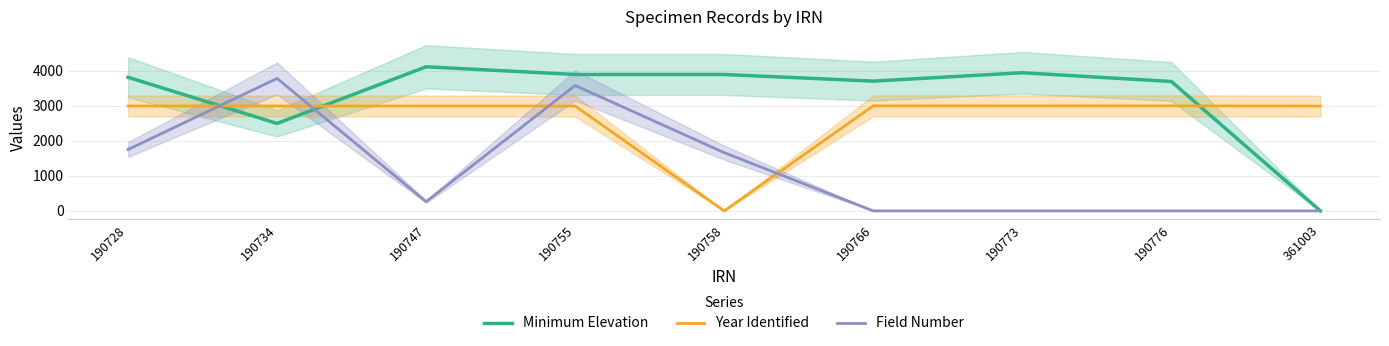

How many data points does each series have?

9